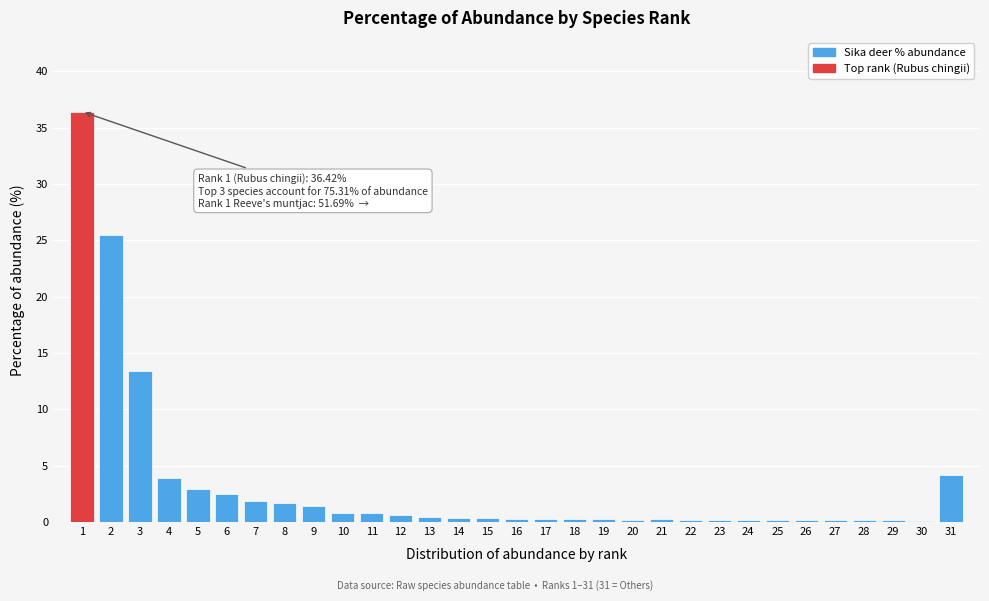

What is the sum of all values?

100.0